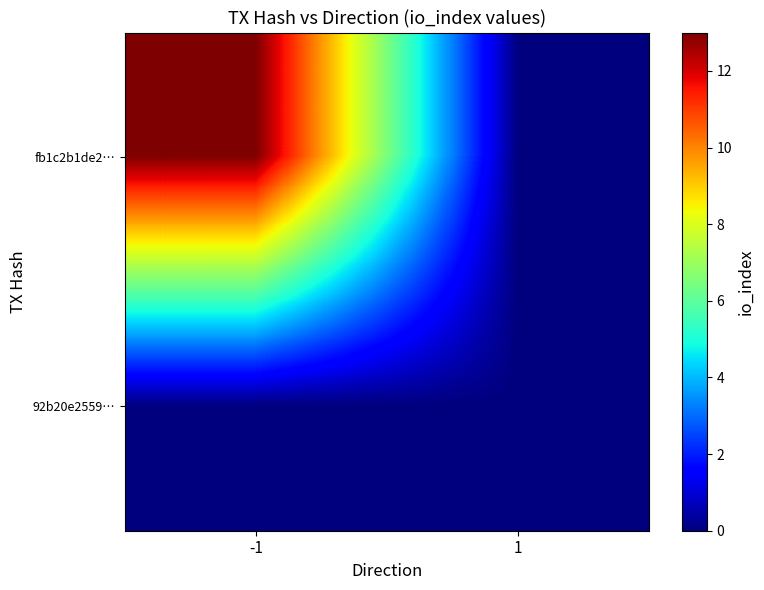

Which label corresponds to the largest value in the chart?

-1